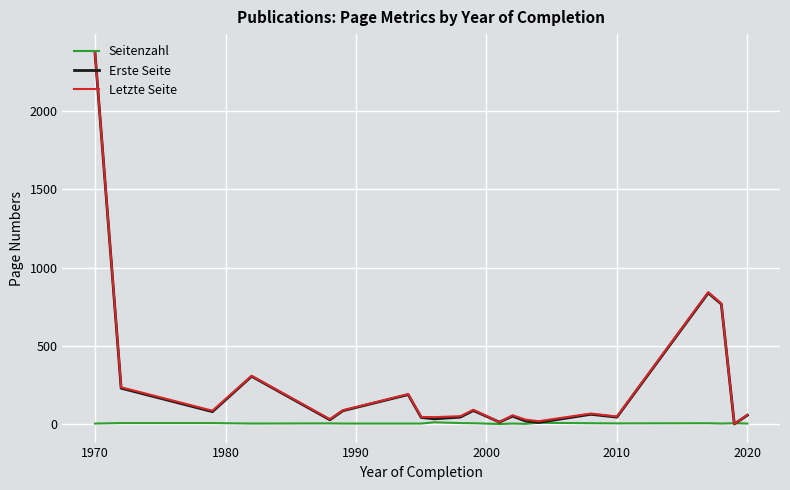

What is the highest value of the Erste Seite series?

2371